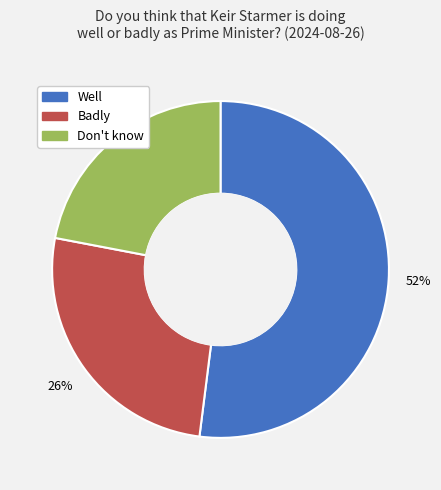

Which slice is the largest?

Well